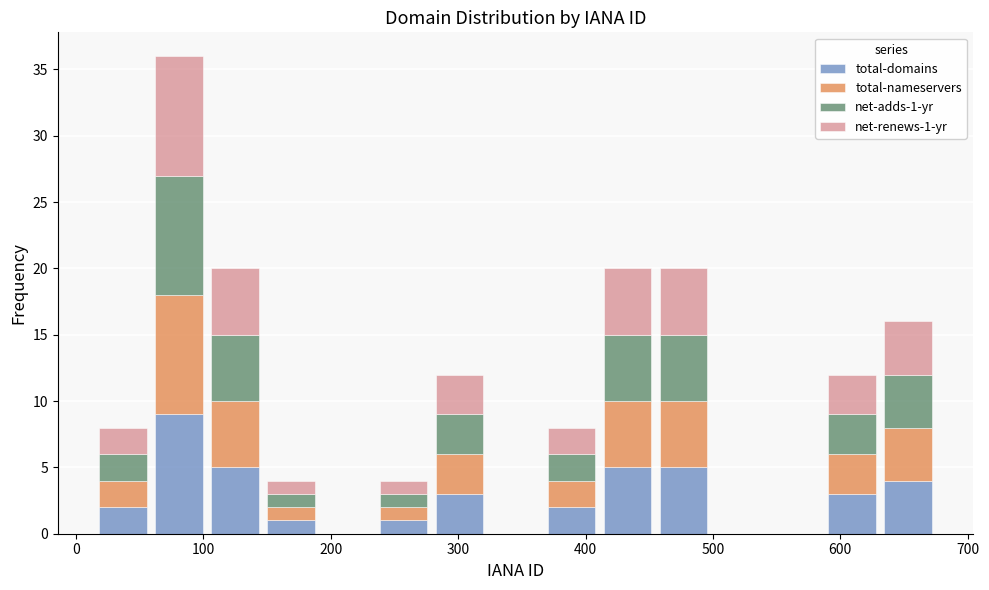

Which range on the x-axis has the tallest stacked bar (by total height)?

59 to 103